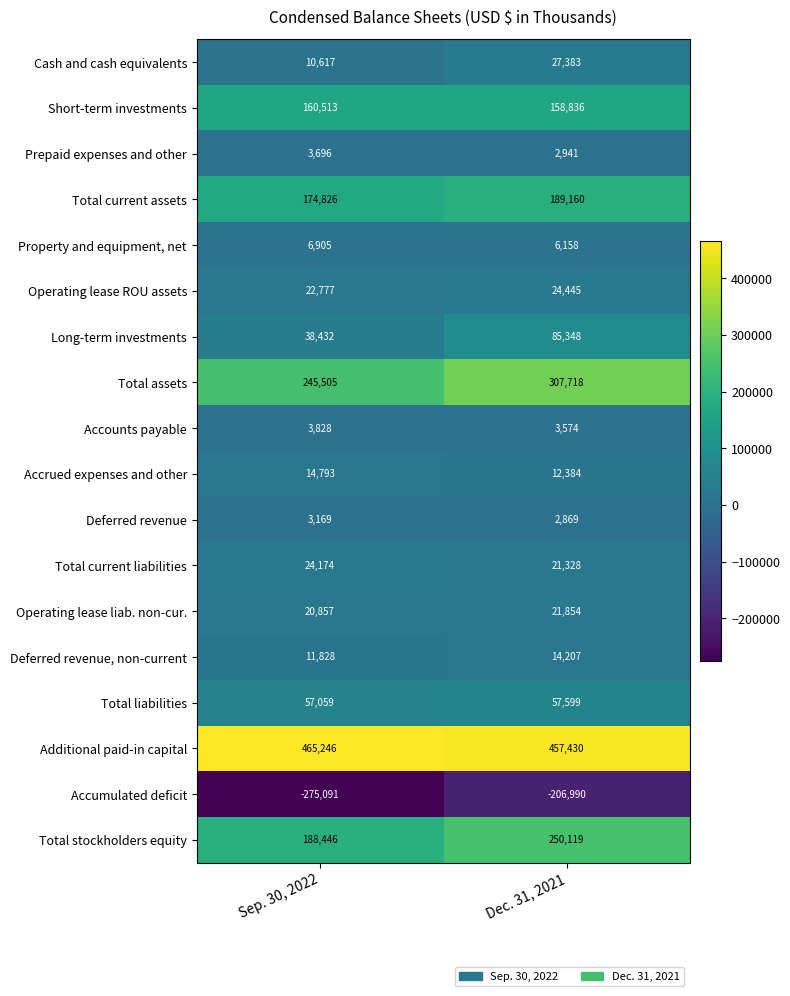

What is the difference between the highest and lowest values at Dec. 31, 2021?

664420